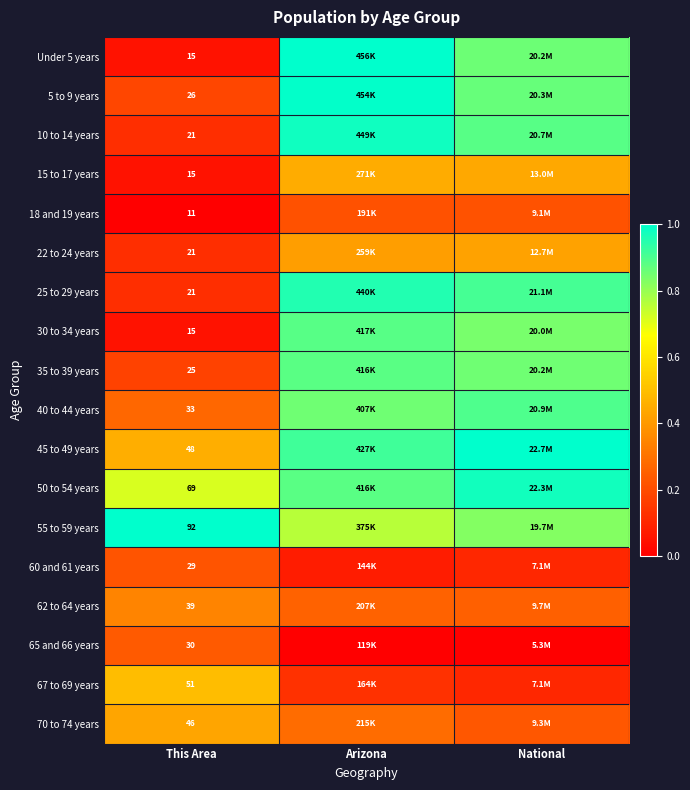

What is the maximum value for 55 to 59 years?

1.0